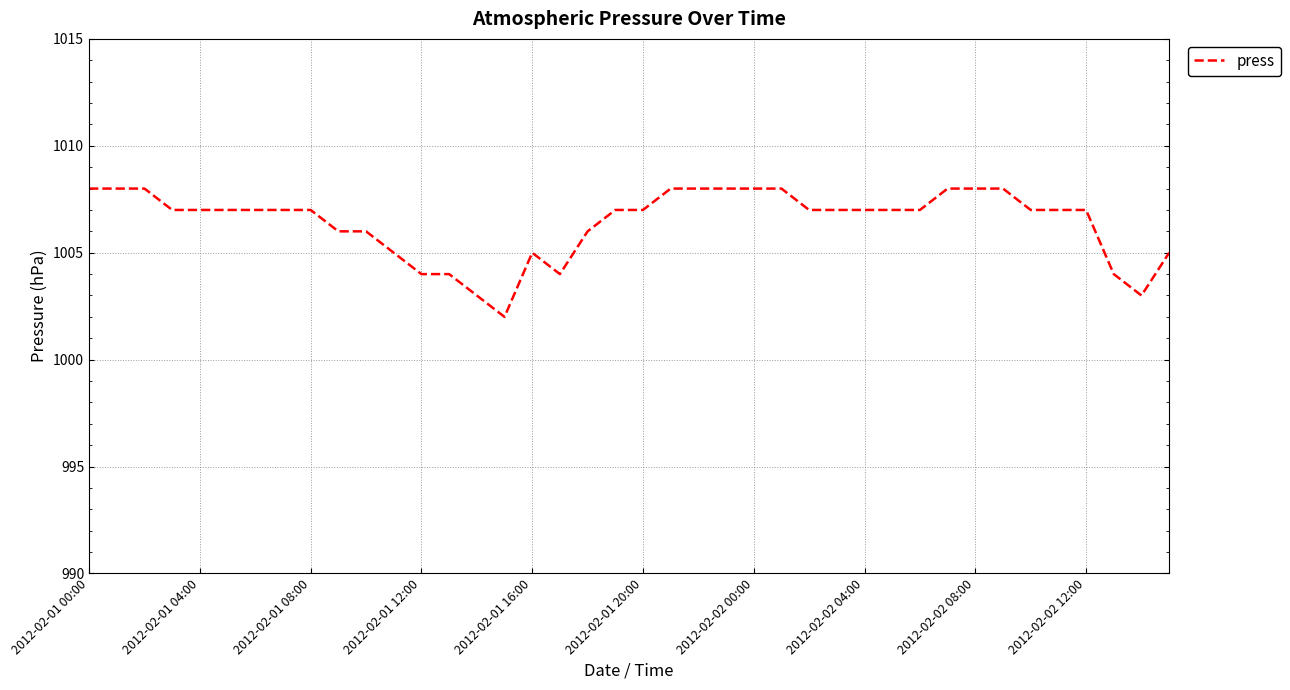

Does the chart display data point markers on the line(s)?

No